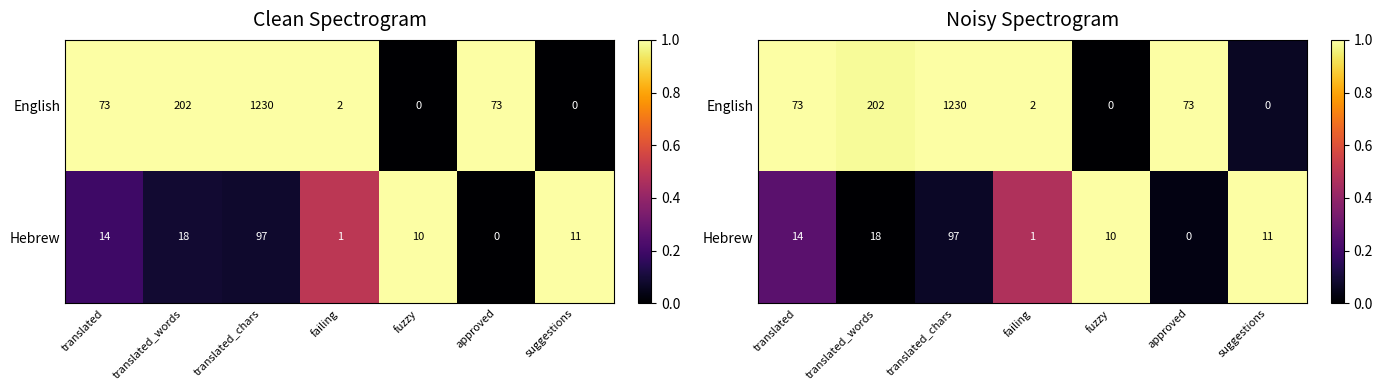

Rank the series by their average value, from lowest to highest.

Hebrew, English